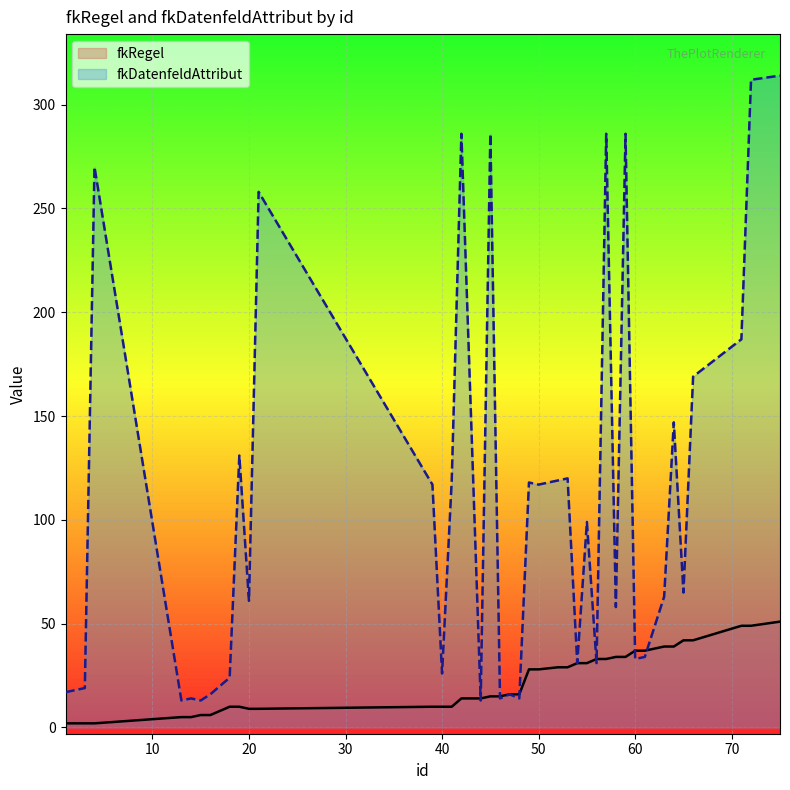

What is the highest value of the fkRegel series?

51